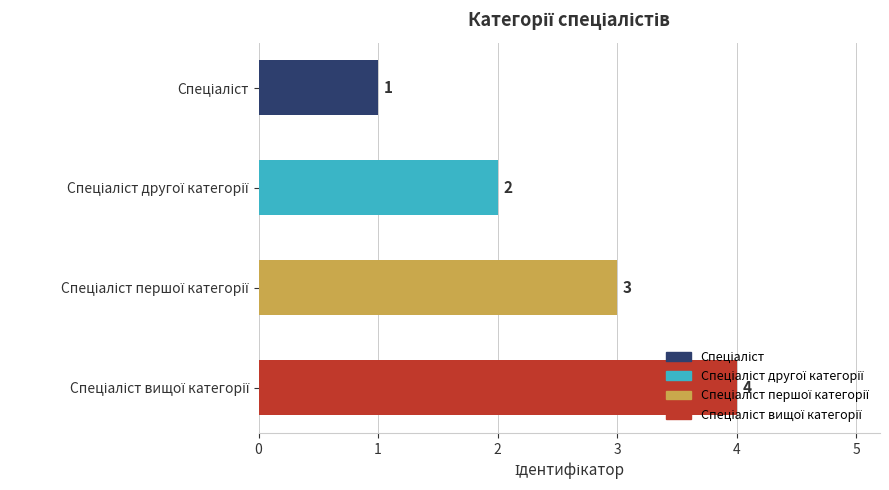

How many values are between 2 and 4?

3